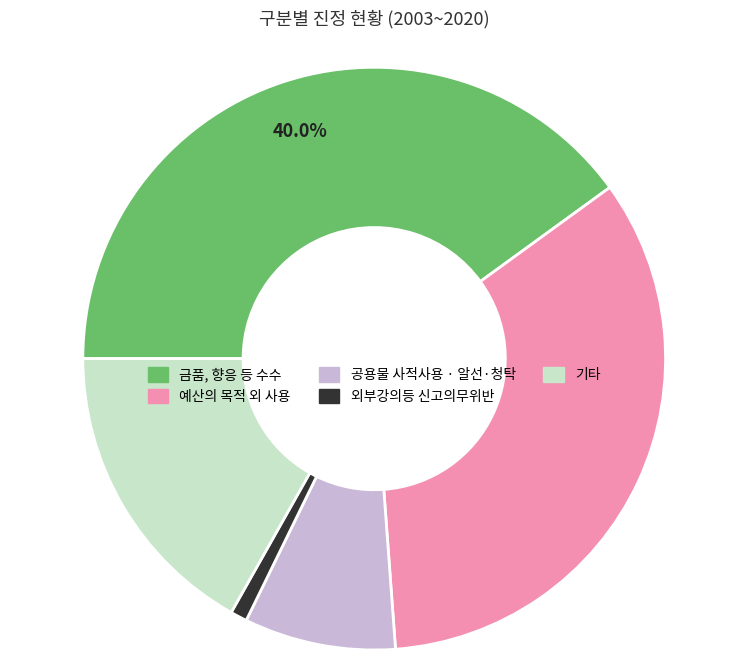

Count the number of slices in the pie.

5